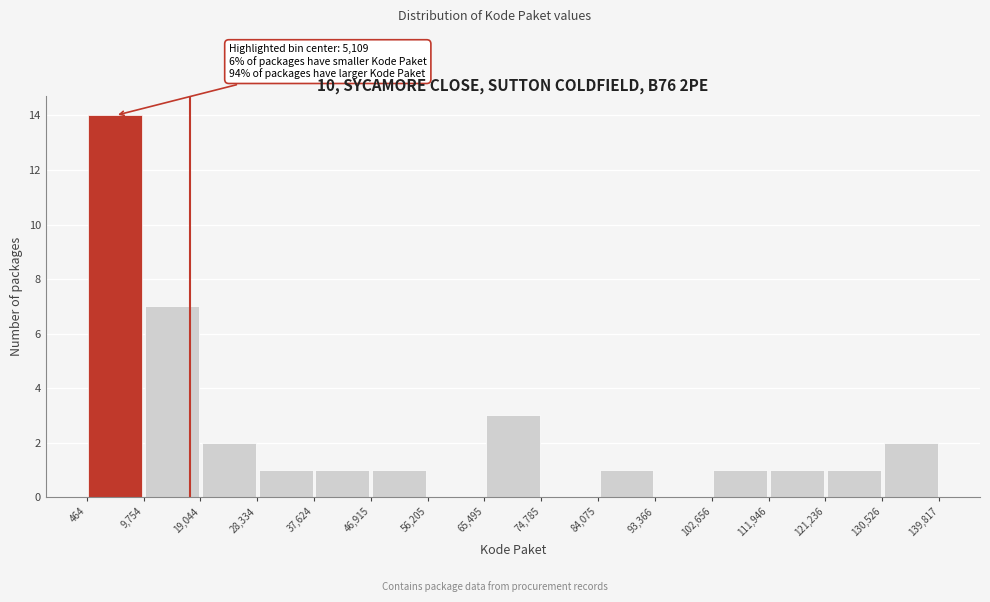

Over which range of the x-axis is the bar tallest?

464 to 9,754